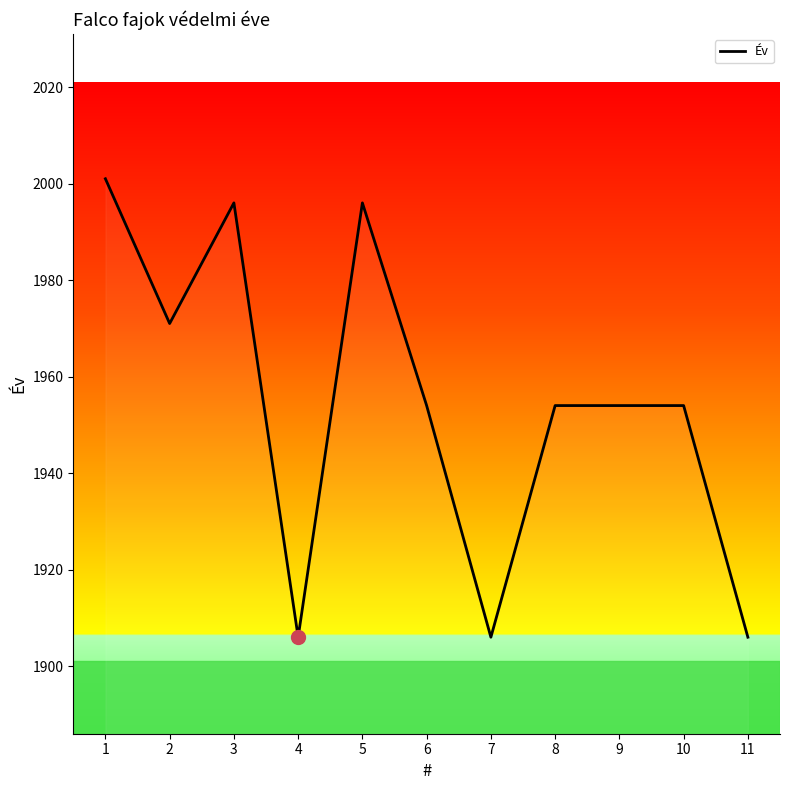

Is it true that the value at 10 is 1954?

True